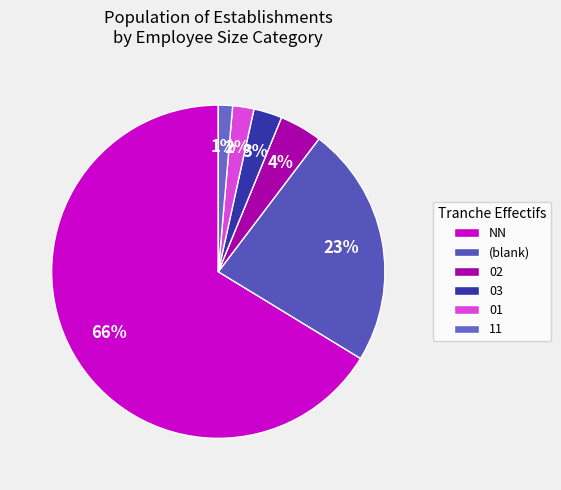

Is there any slice that represents more than half of the pie?

Yes